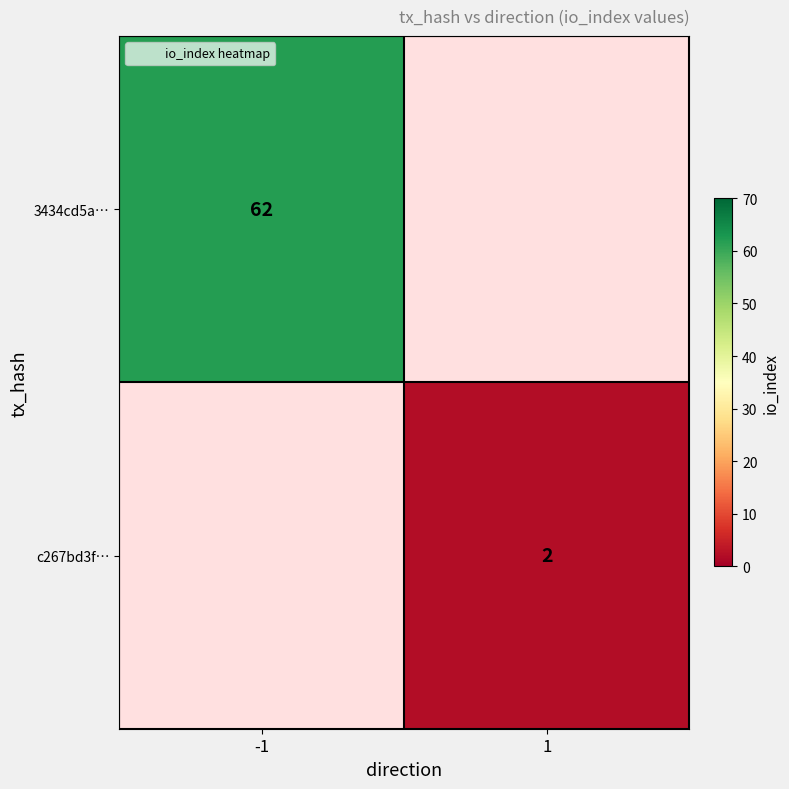

Rank the series by their maximum value, from highest to lowest.

3434cd5a…, c267bd3f…